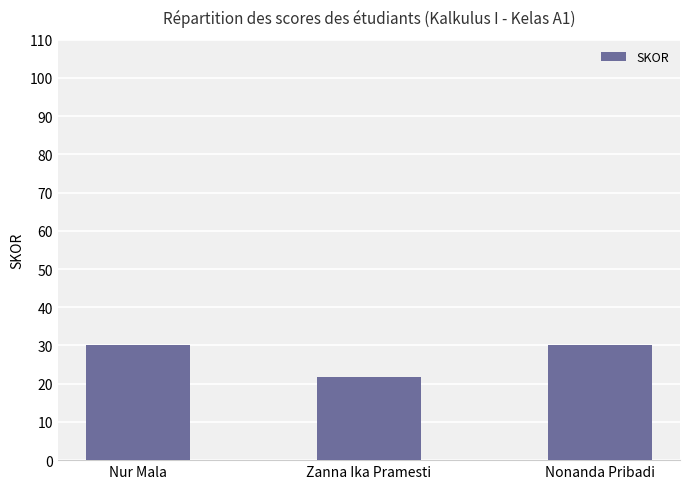

What is the minimum value shown in the chart?

21.8